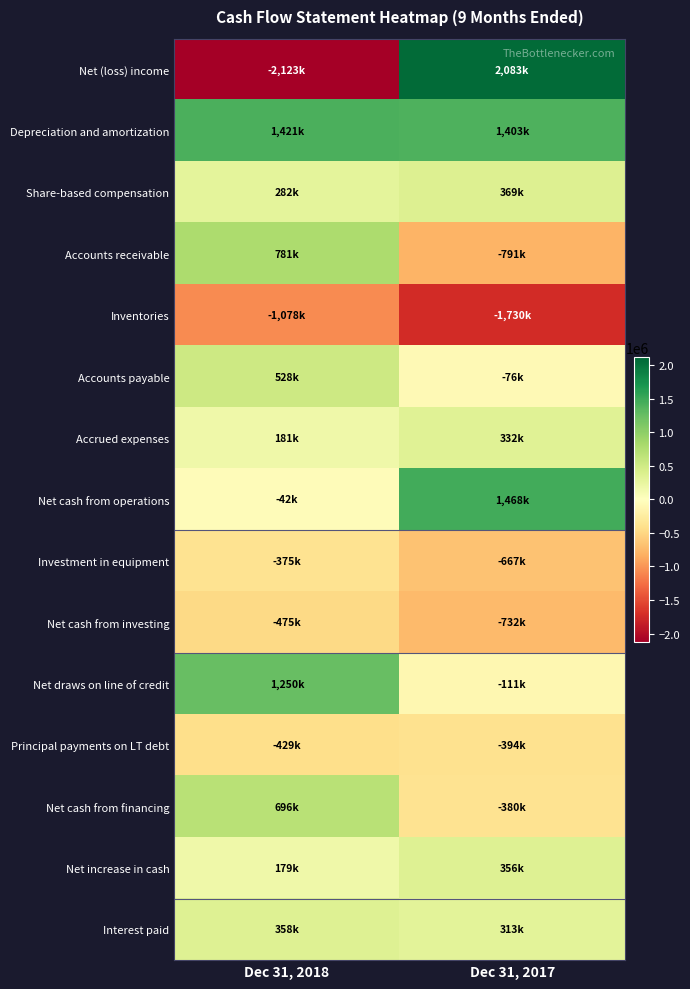

What is the total value across all series at Dec 31, 2018?

1154000